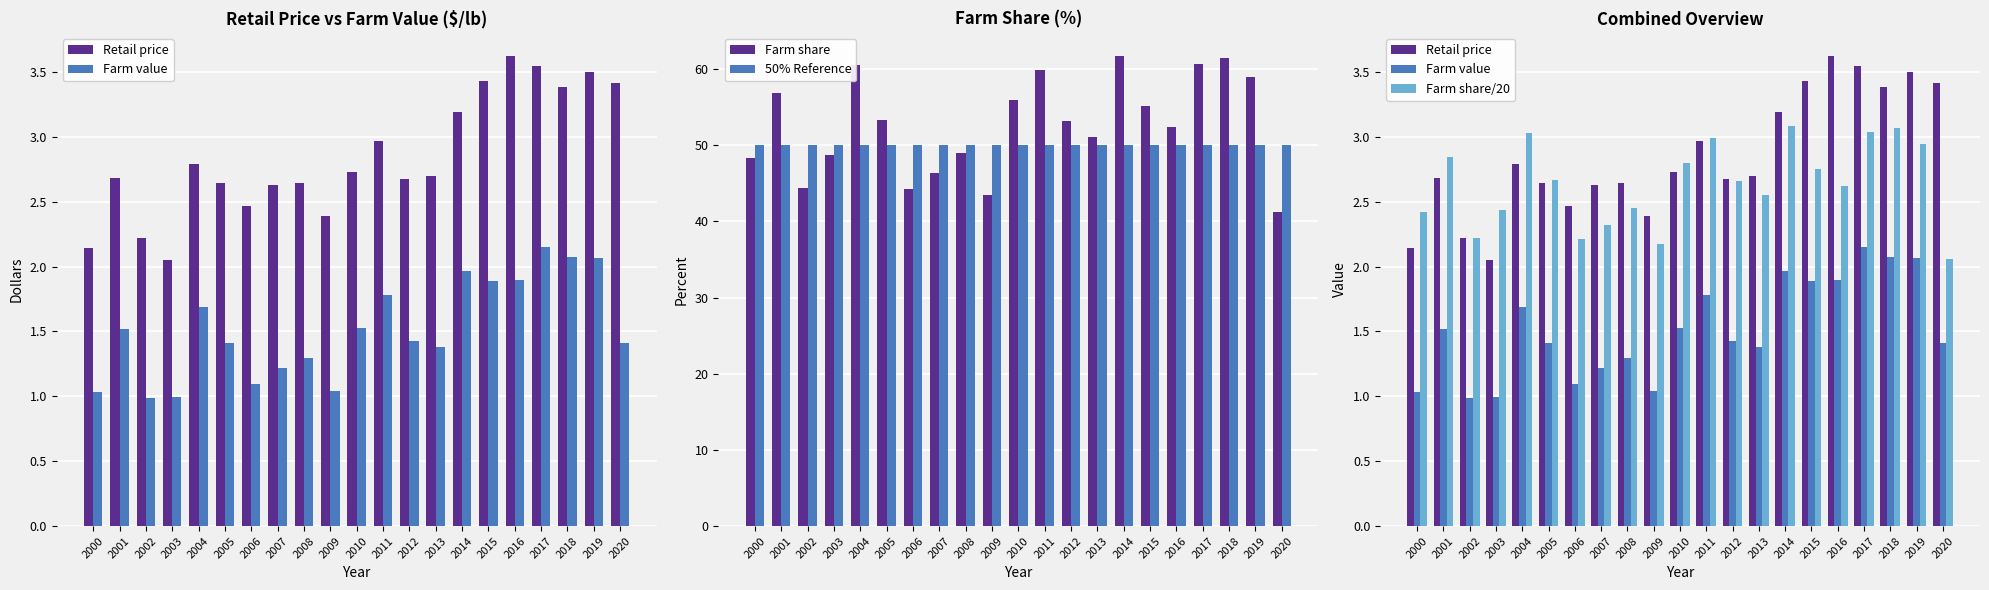

Are the bars grouped side by side (vs. stacked)?

Yes